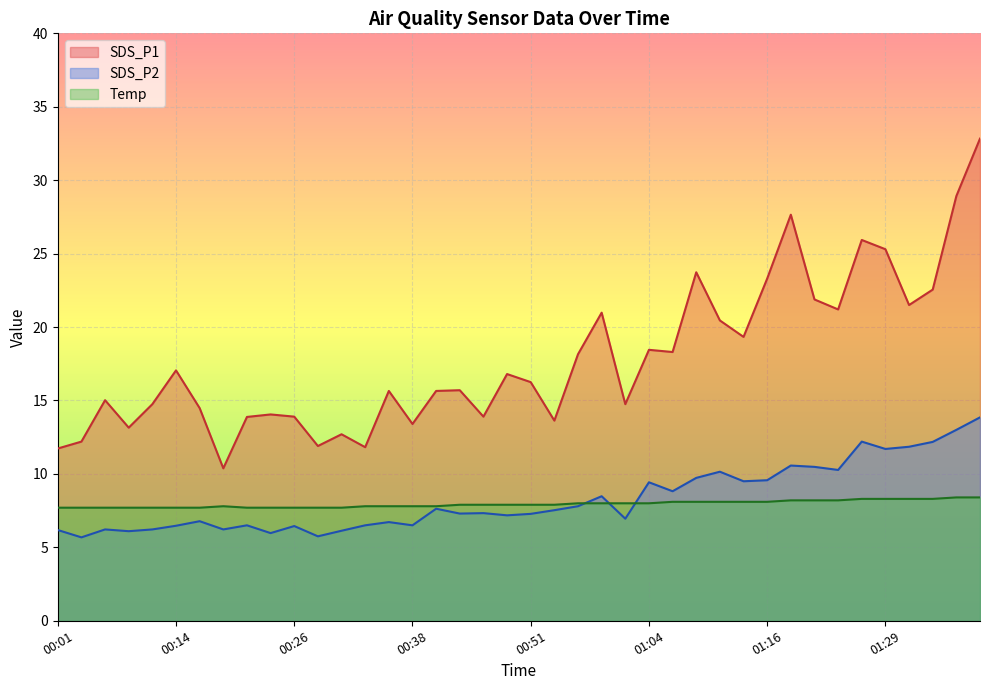

What are all the series names shown in the legend?

SDS_P1, SDS_P2, Temp